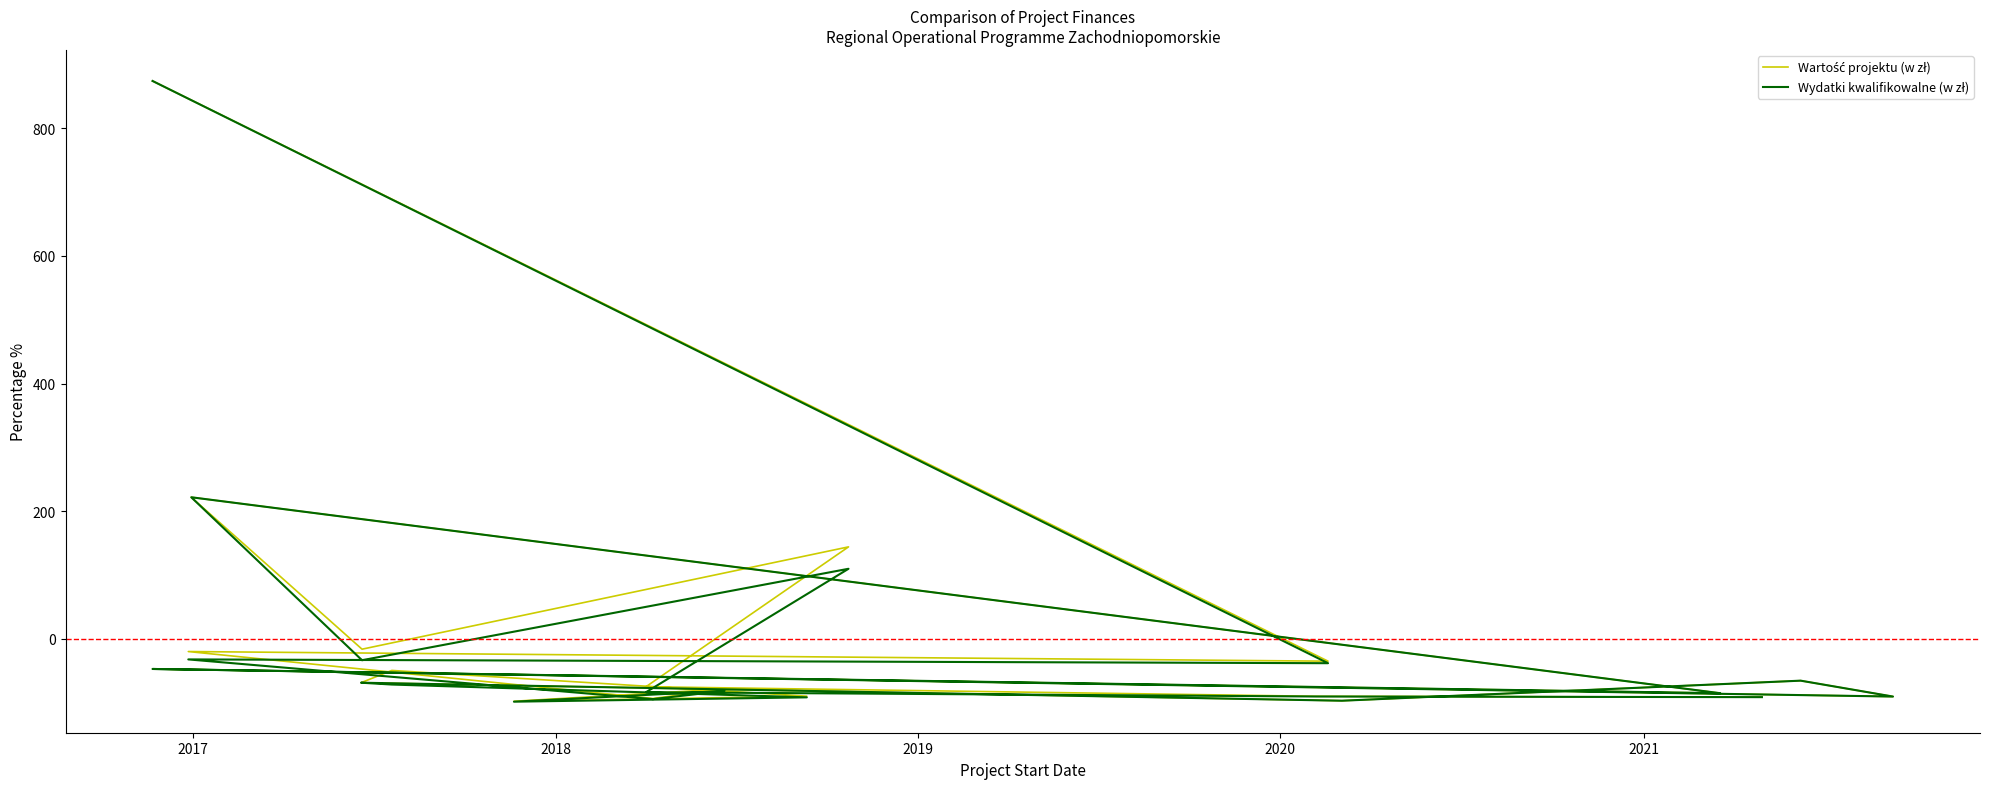

Which series has the largest total across all categories?

Wartość projektu (w zł)